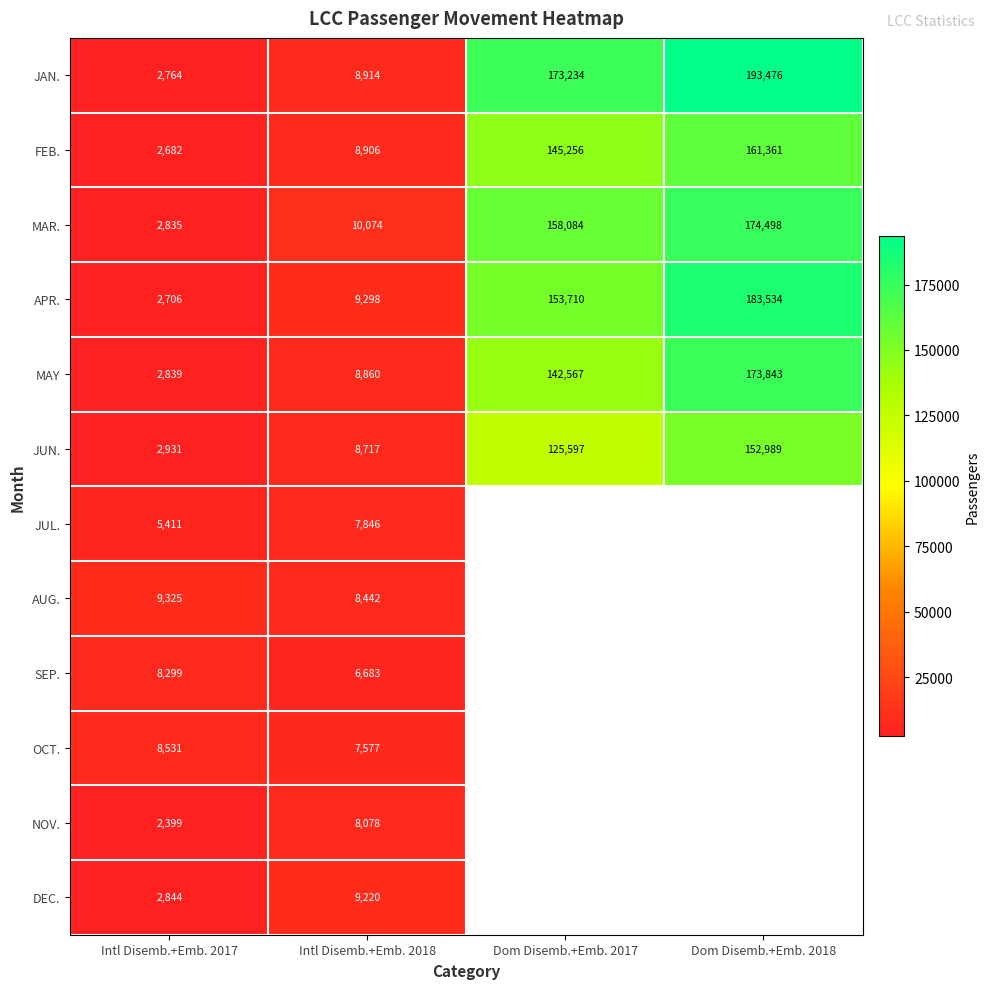

Which label corresponds to the smallest value in the chart?

Intl Disemb.+Emb. 2017